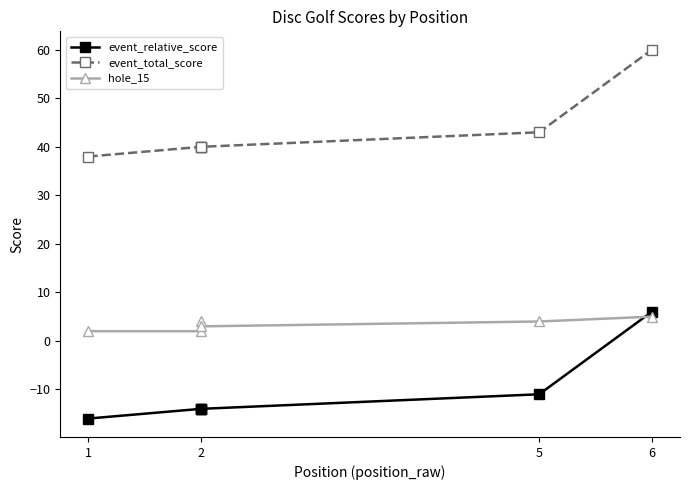

What is the value of the event_relative_score point at the 1st from the left?

-16